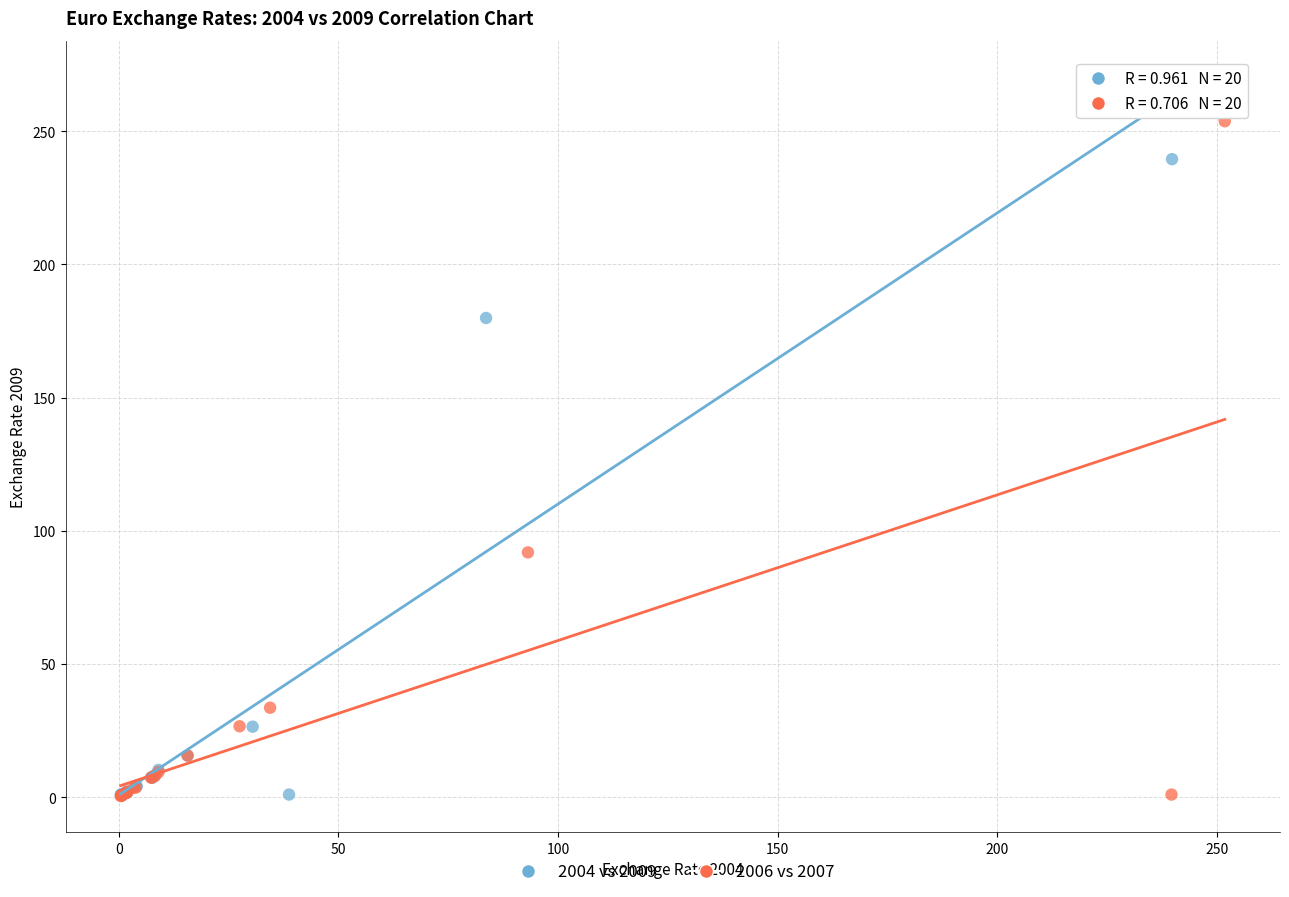

Which series has the widest spread of Y values?

2004 vs 2009